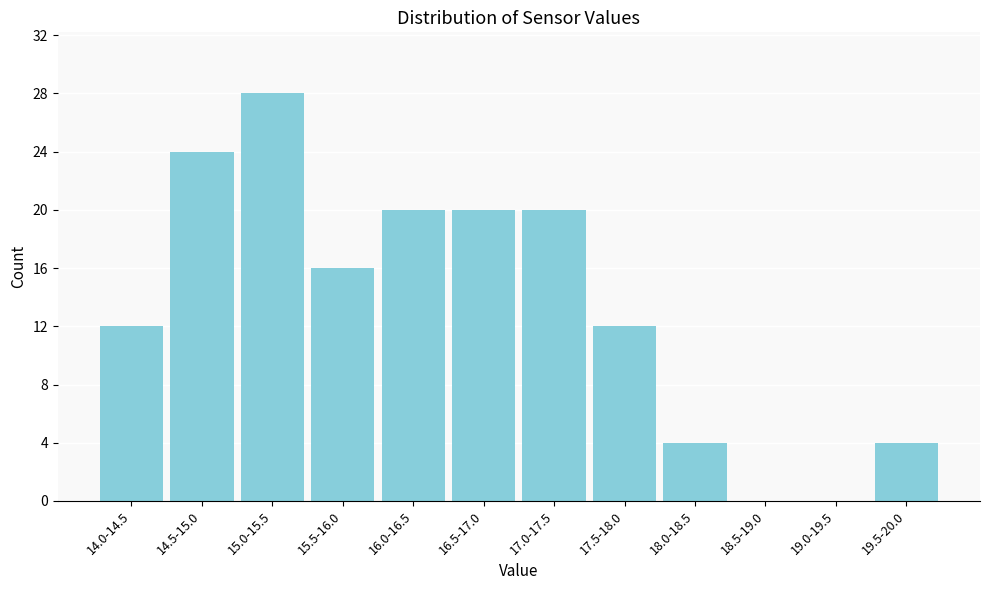

Reading left to right, list all the values displayed in this chart.

14.0-14.5=12	14.5-15.0=24	15.0-15.5=28	15.5-16.0=16	16.0-16.5=20	16.5-17.0=20	17.0-17.5=20	17.5-18.0=12	18.0-18.5=4	18.5-19.0=0	19.0-19.5=0	19.5-20.0=4